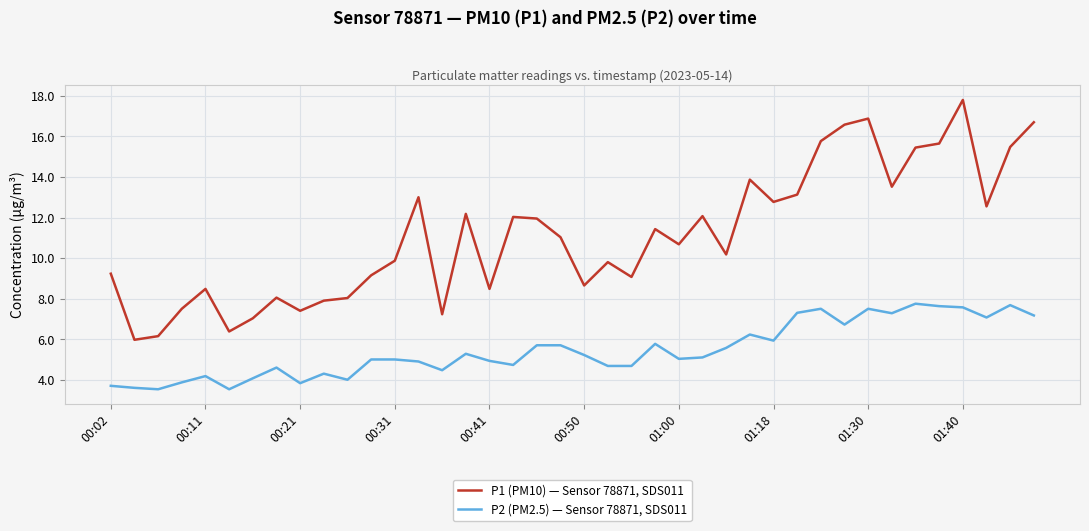

Rank the series by their average value, from highest to lowest.

P1 (PM10) — Sensor 78871, SDS011, P2 (PM2.5) — Sensor 78871, SDS011